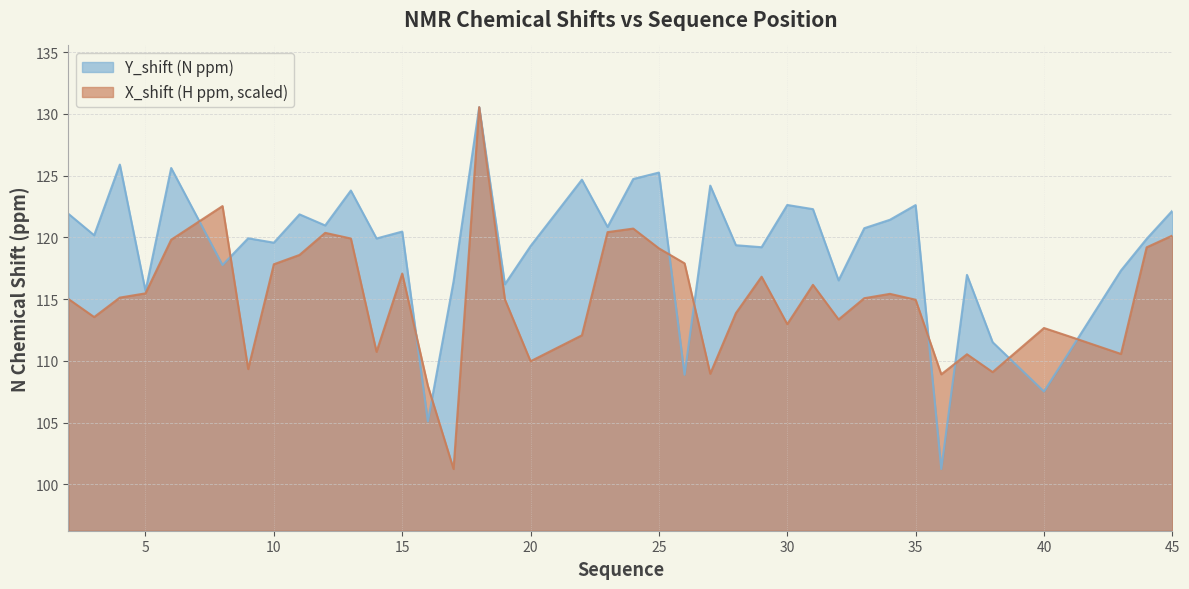

Rank the series by their maximum value, from highest to lowest.

Y_shift, X_shift